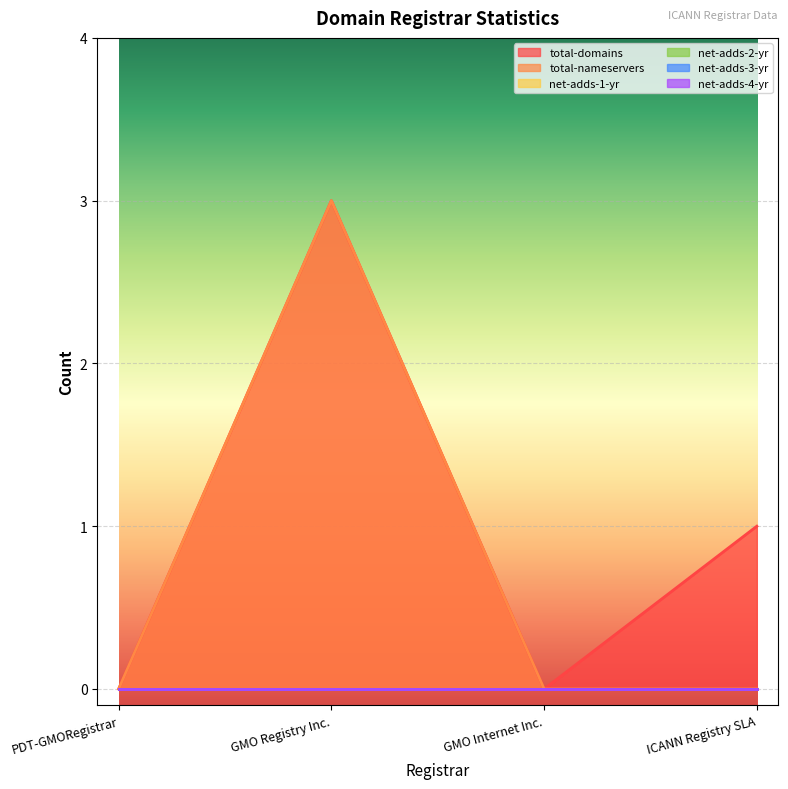

The net-adds-4-yr series shows 0 at ICANN Registry SLA. True or false?

True